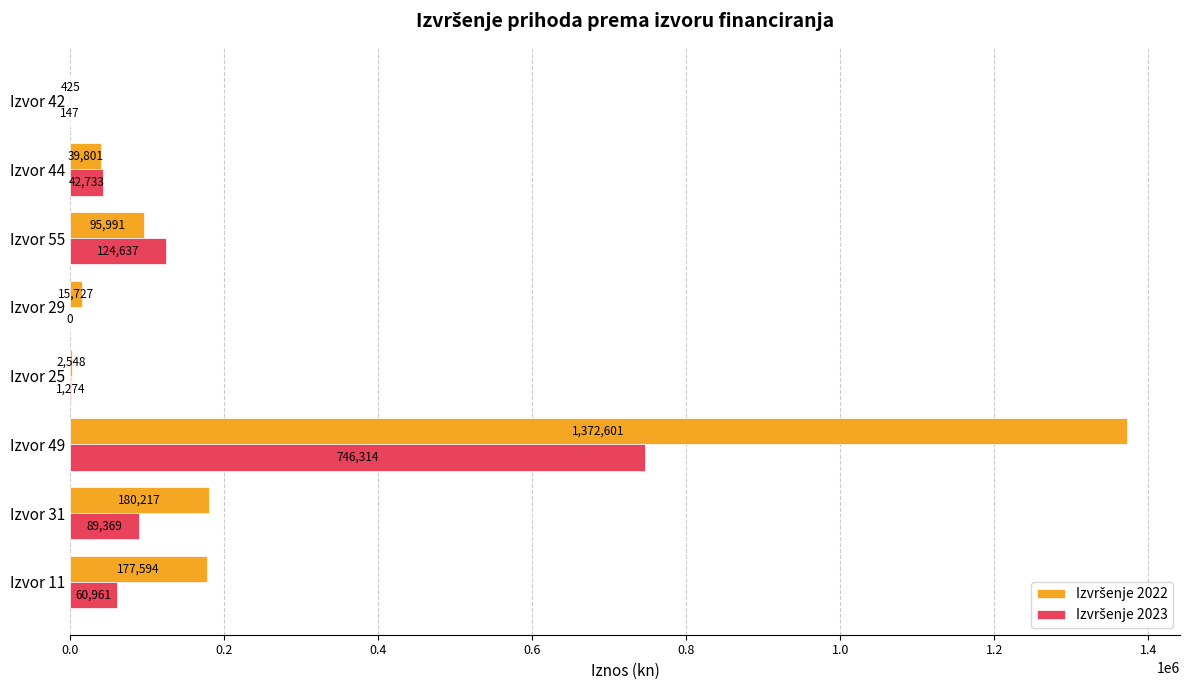

What is the maximum value shown in the chart?

1372600.7